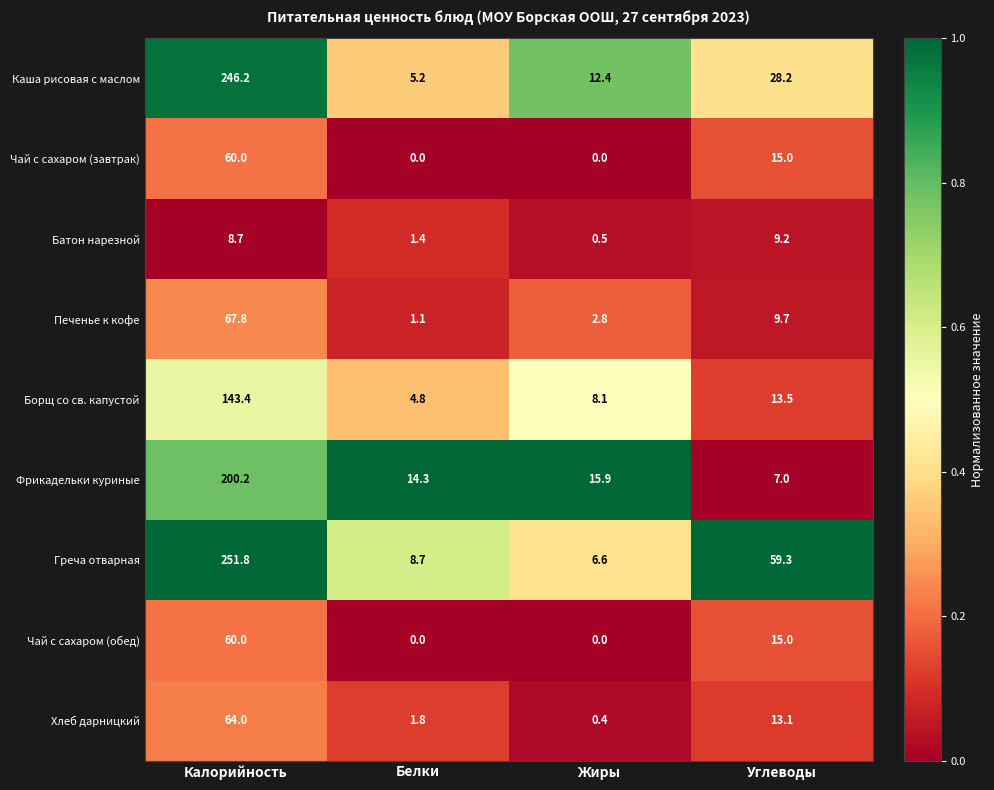

What is the difference between the highest and lowest values at Жиры?

15.9